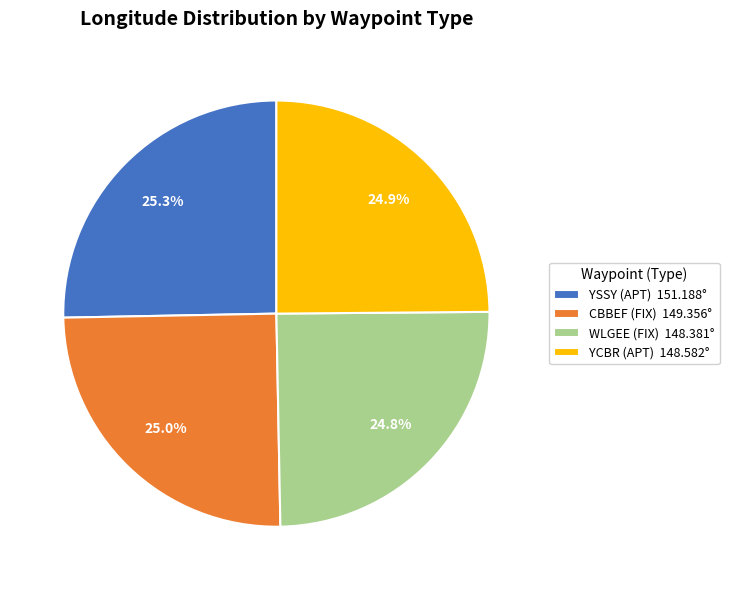

Count the number of slices in the pie.

4